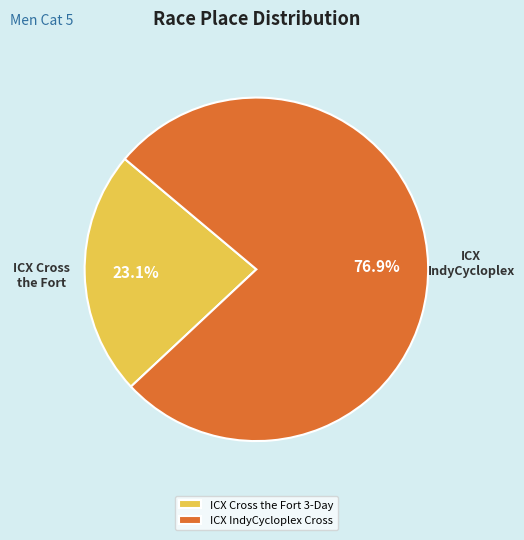

What percentage is the ICX IndyCycloplex Cross slice, to the nearest percent?

77%